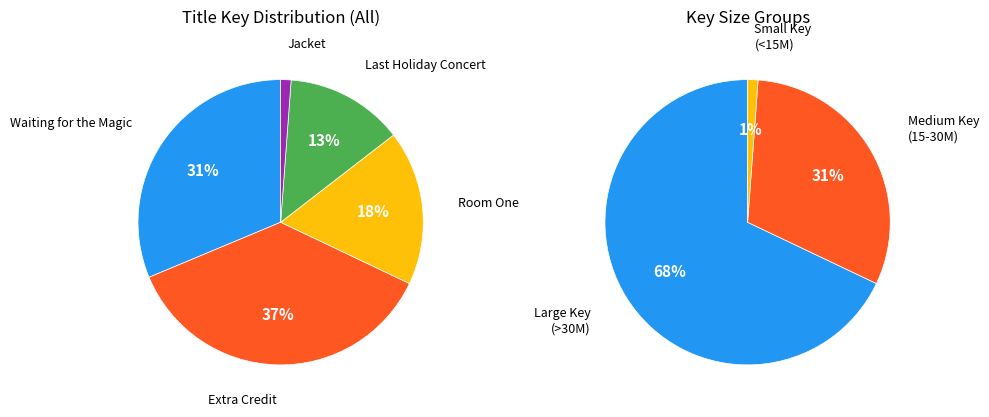

To the nearest percent, what portion does Room One represent?

18%